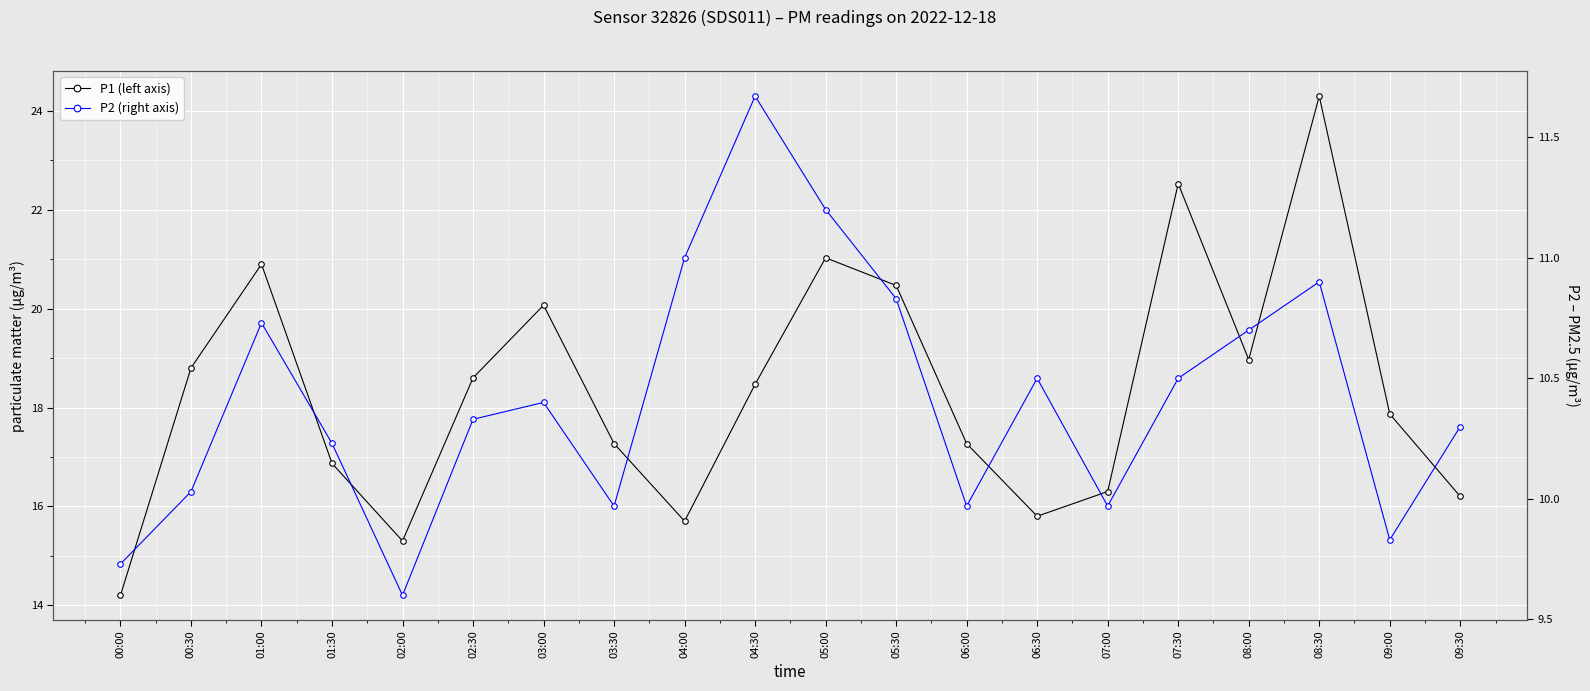

True or false: P1 (left axis) and P2 (right axis) cross at least once.

False